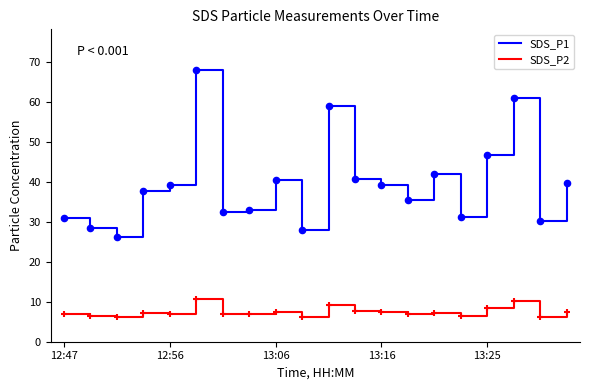

True or false: SDS_P2 and SDS_P1 cross at least once.

False